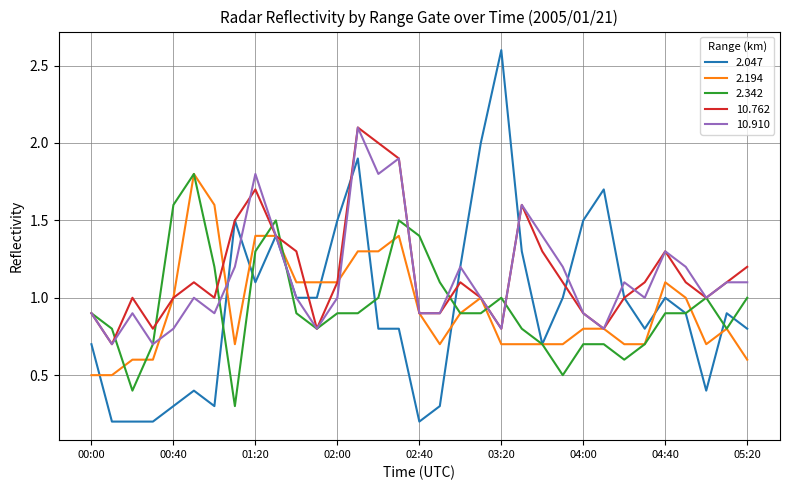

Reading left to right, extract all data points from this chart.

2.047: 0.7	0.2	0.2	0.2	0.3	0.4	0.3	1.5	1.1	1.4	1.0	1.0	1.5	1.9	0.8	0.8	0.2	0.3	1.2	2.0	2.6	1.3	0.7	1.0	1.5	1.7	1.0	0.8	1.0	0.9	0.4	0.9	0.8
2.194: 0.5	0.5	0.6	0.6	1.0	1.8	1.6	0.7	1.4	1.4	1.1	1.1	1.1	1.3	1.3	1.4	0.9	0.7	0.9	1.0	0.7	0.7	0.7	0.7	0.8	0.8	0.7	0.7	1.1	1.0	0.7	0.8	0.6
2.342: 0.9	0.8	0.4	0.7	1.6	1.8	1.2	0.3	1.3	1.5	0.9	0.8	0.9	0.9	1.0	1.5	1.4	1.1	0.9	0.9	1.0	0.8	0.7	0.5	0.7	0.7	0.6	0.7	0.9	0.9	1.0	0.8	1.0
10.762: 0.9	0.7	1.0	0.8	1.0	1.1	1.0	1.5	1.7	1.4	1.3	0.8	1.1	2.1	2.0	1.9	0.9	0.9	1.1	1.0	0.8	1.6	1.3	1.1	0.9	0.8	1.0	1.1	1.3	1.1	1.0	1.1	1.2
10.910: 0.9	0.7	0.9	0.7	0.8	1.0	0.9	1.2	1.8	1.4	1.0	0.8	1.0	2.1	1.8	1.9	0.9	0.9	1.2	1.0	0.8	1.6	1.4	1.2	0.9	0.8	1.1	1.0	1.3	1.2	1.0	1.1	1.1